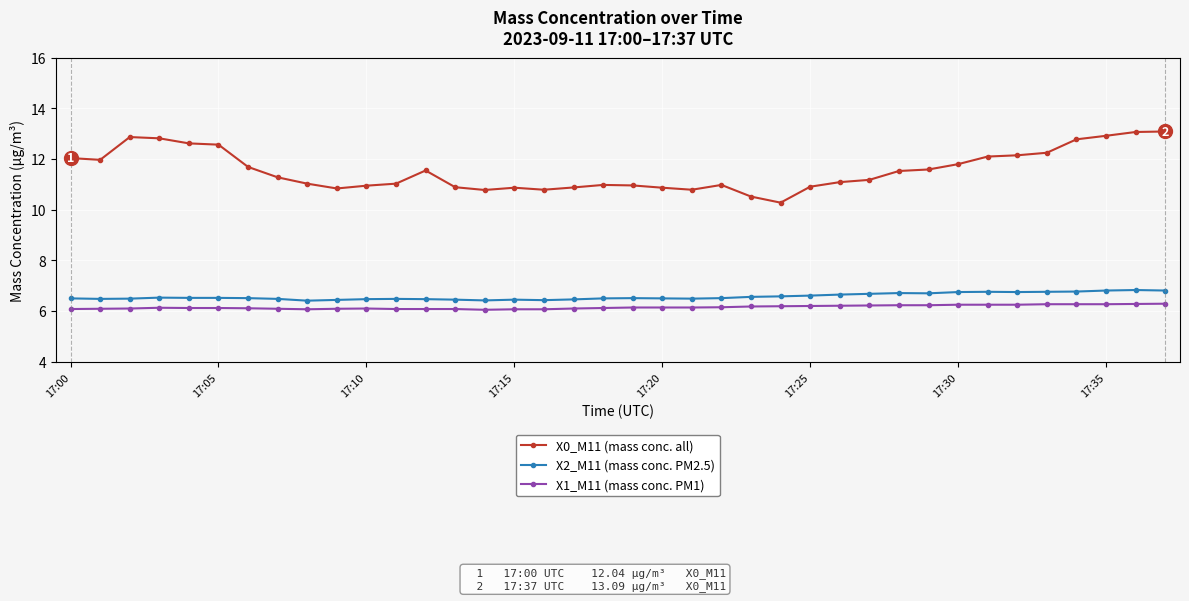

What is the highest value of the X0_M11 (mass conc. all) series?

13.1